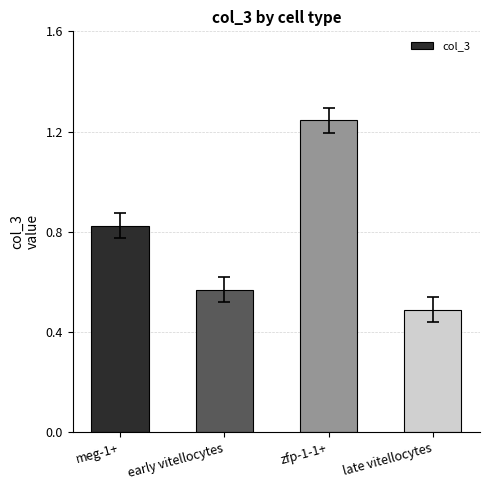

Is it true that the value at early vitellocytes is 0.3?

False